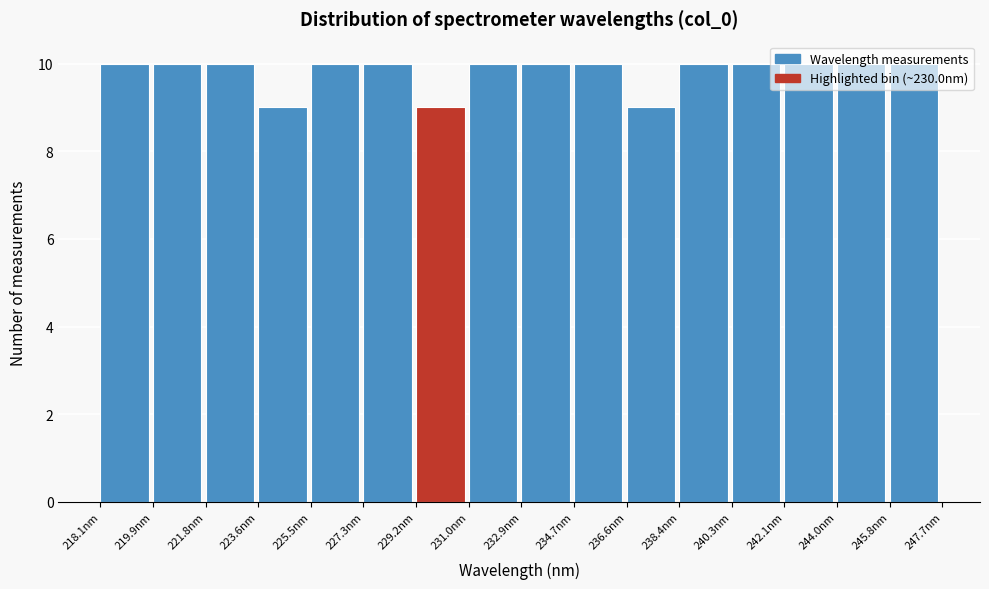

What is the height of the bar covering 238.4 to 240.2 on the x-axis? Neither the bar edges nor the heights are printed on the chart, so give them approximately, as read against the axes.

10